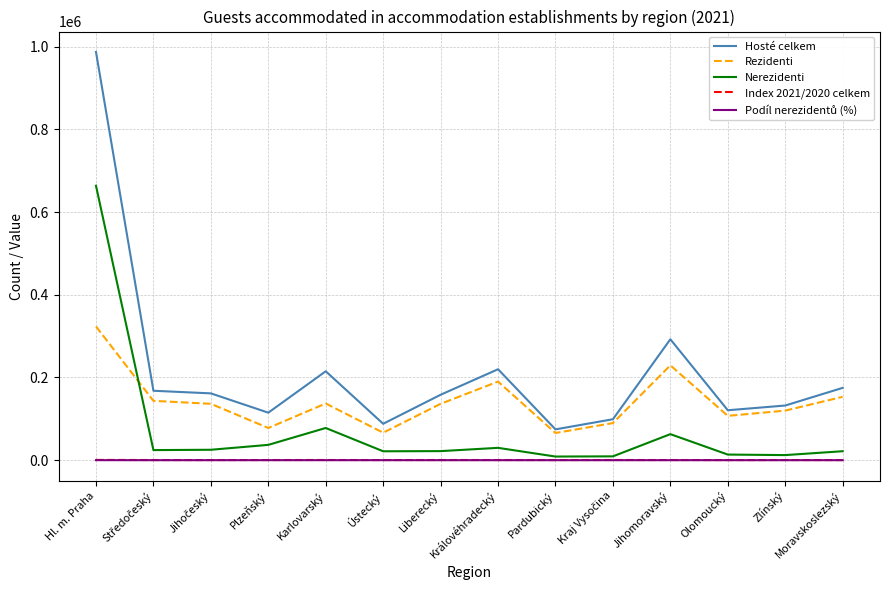

At which category is the sum across all series the highest?

Hl. m. Praha